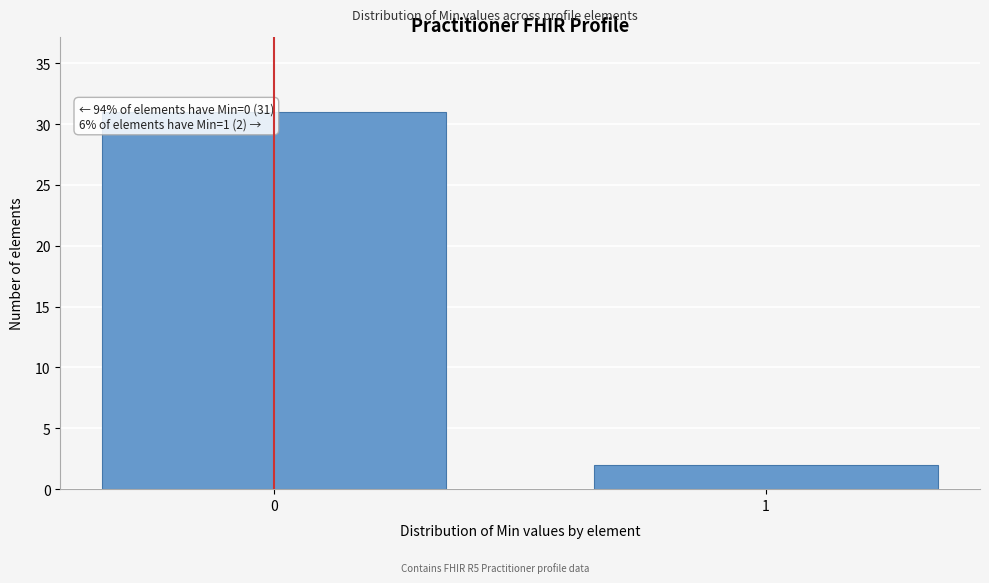

Reading left to right, transcribe all the data shown in this chart.

31	2